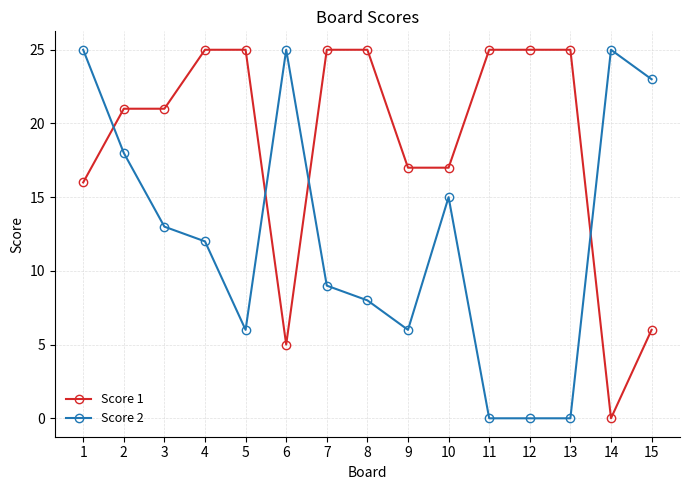

The Score 2 series shows 9 at 7. True or false?

True